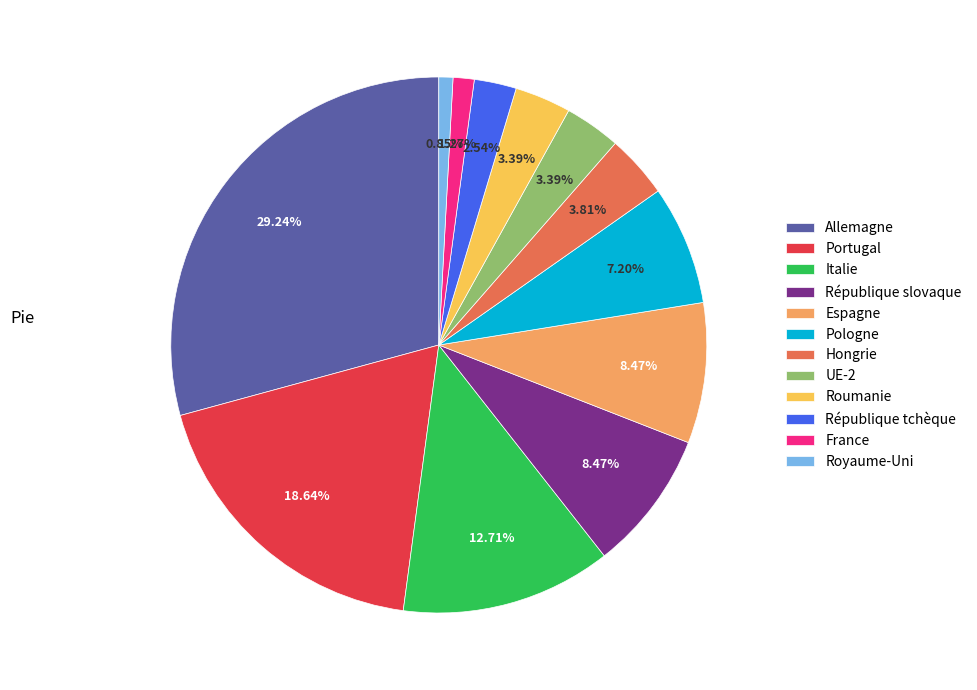

Is Portugal the majority of the pie?

No